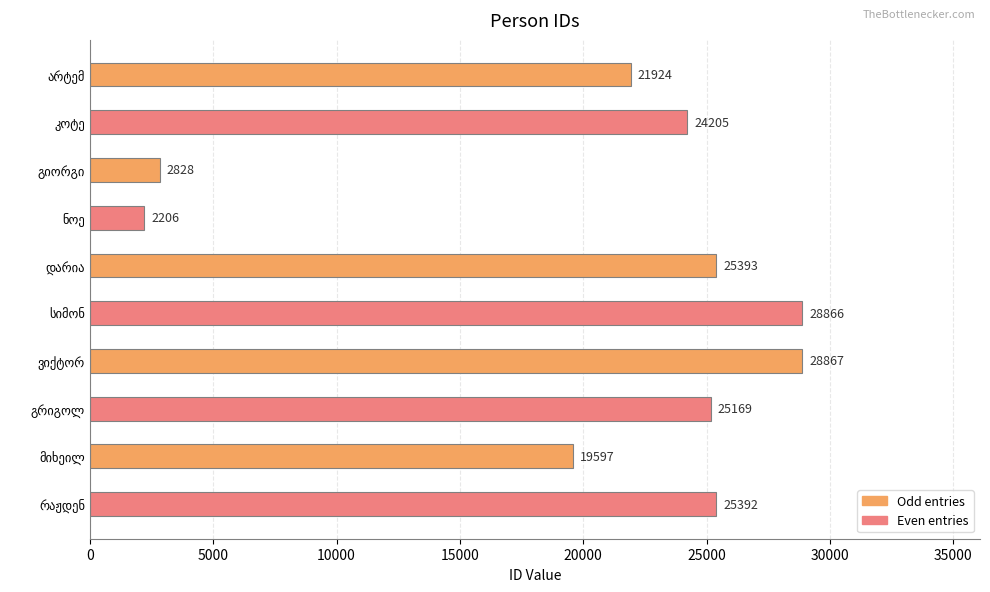

What is the average value?

20445